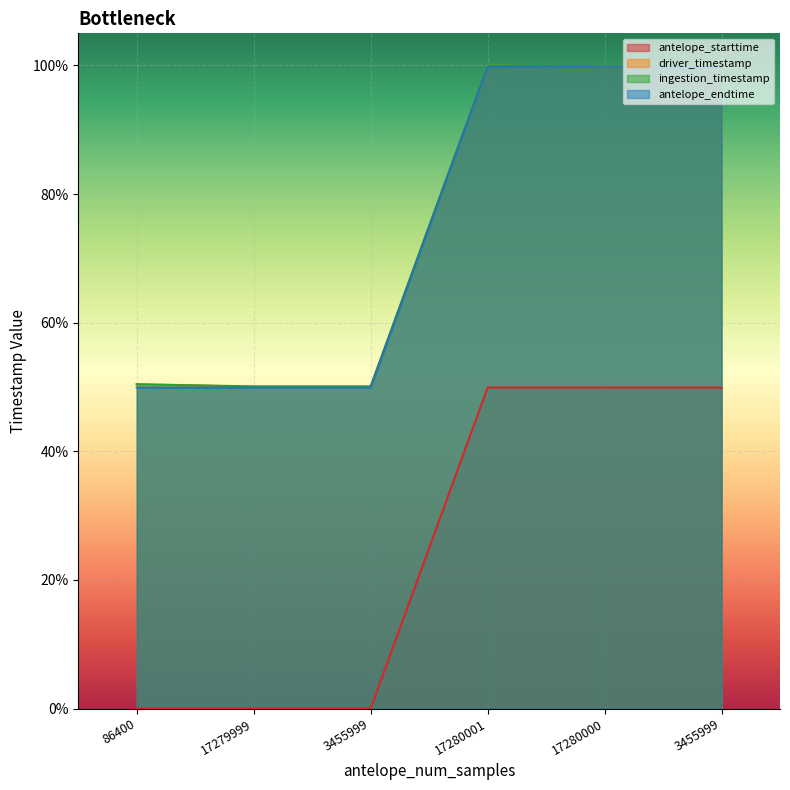

True or false: antelope_endtime and ingestion_timestamp cross at least once.

False